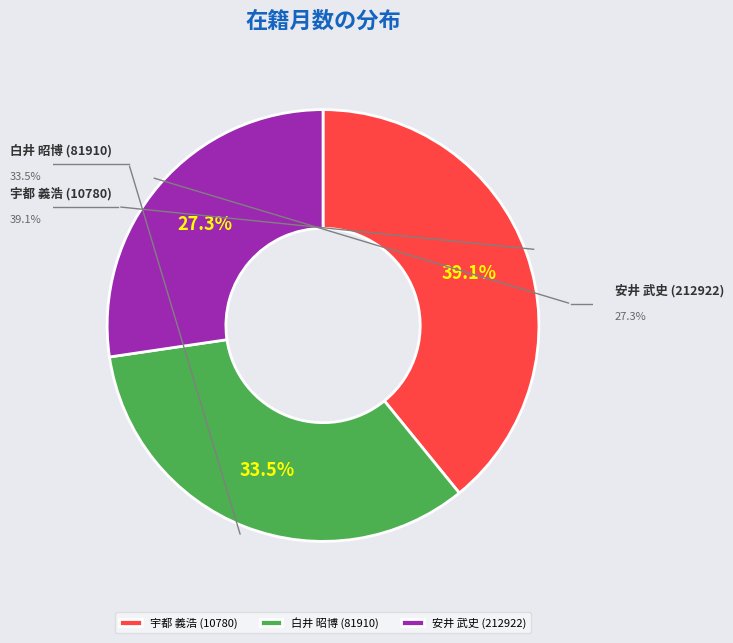

To the nearest percent, what is the average slice percentage?

33%